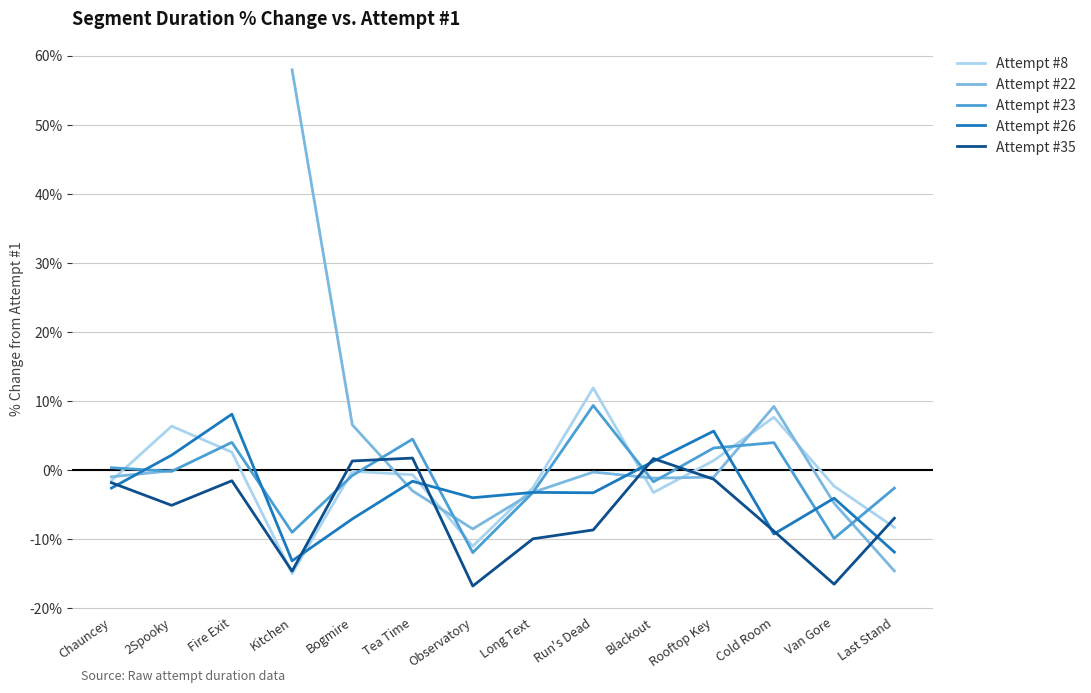

How many distinct data groups are displayed?

5